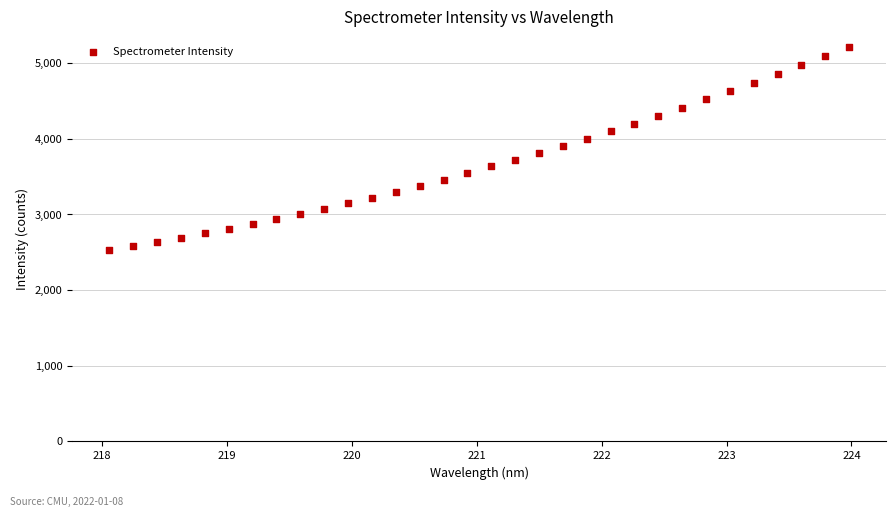

What is the range of X values (max minus min)?

5.9